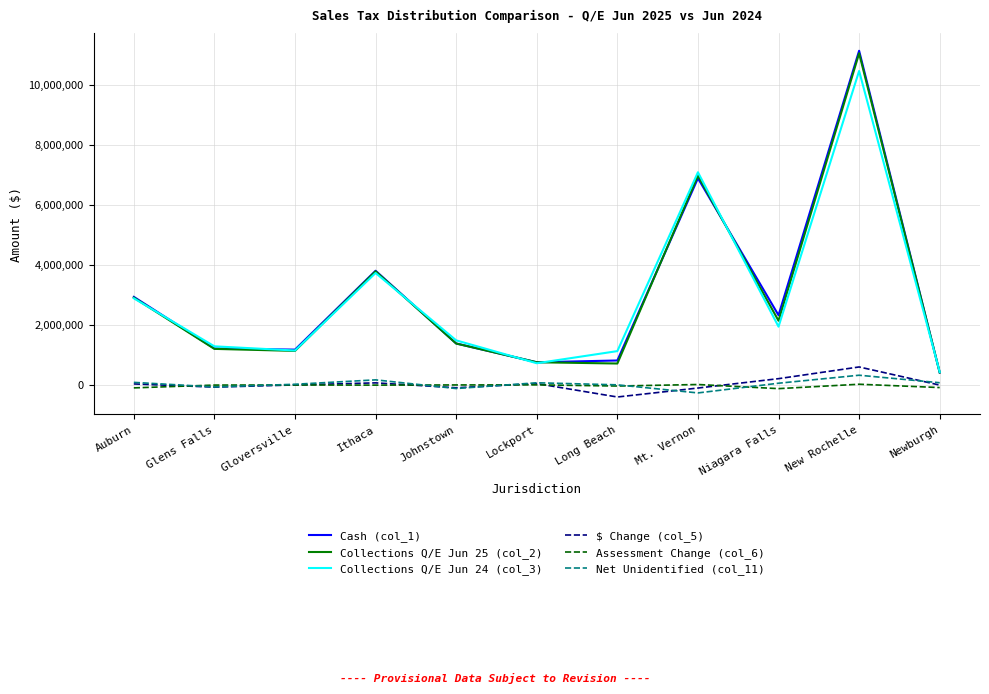

Which category has the highest value across all series?

New Rochelle